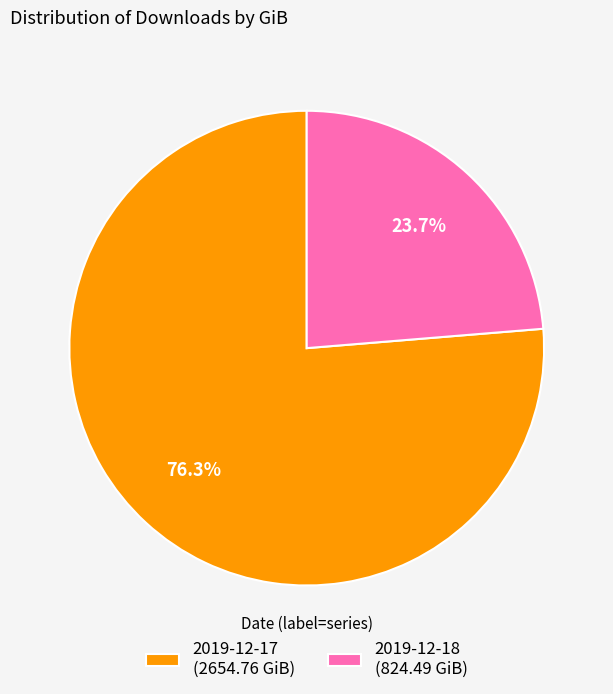

Is it true that 2019-12-18 is 16% of the pie?

False